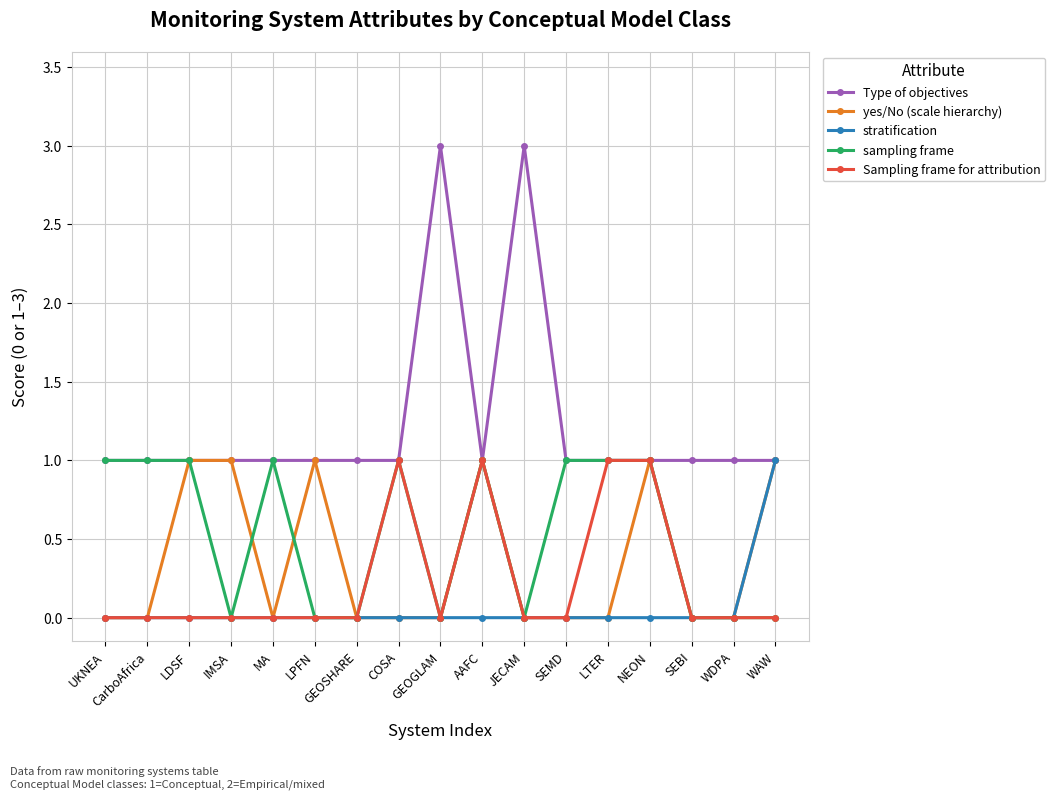

How many distinct data groups are displayed?

5